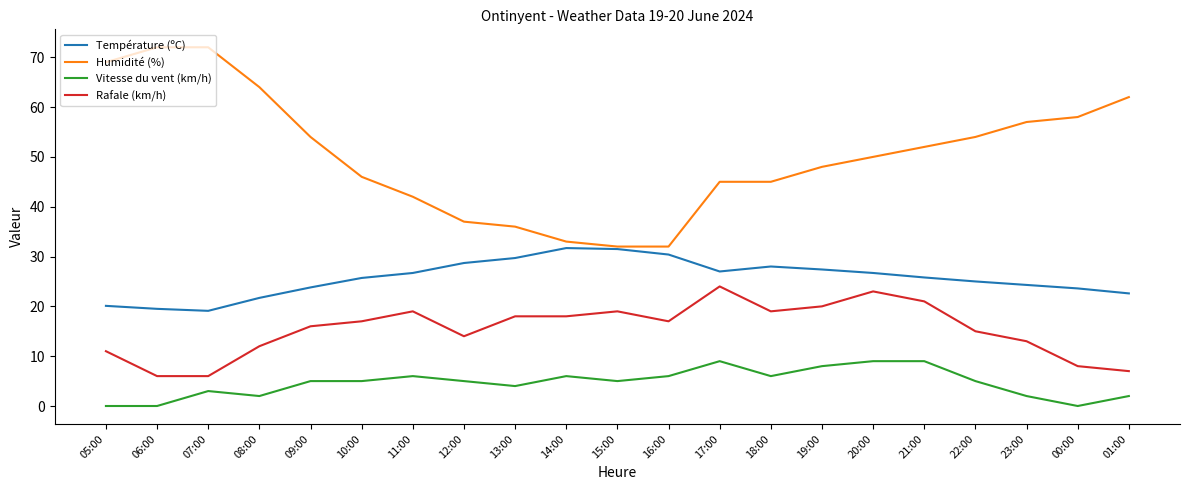

True or false: Température (ºC) and Rafale (km/h) cross at least once.

False